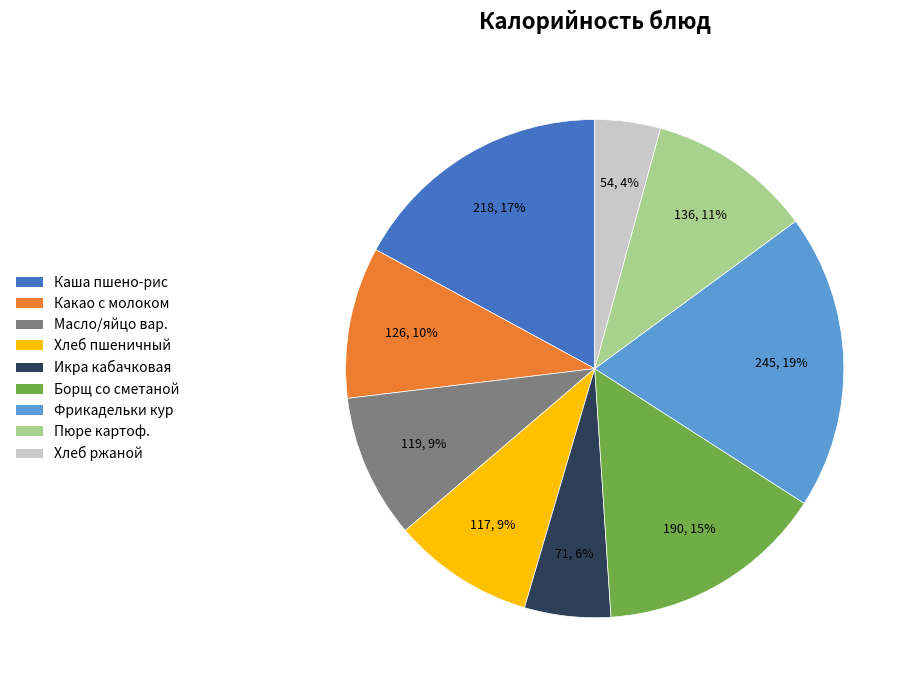

To the nearest percent, what is the average slice percentage?

11%